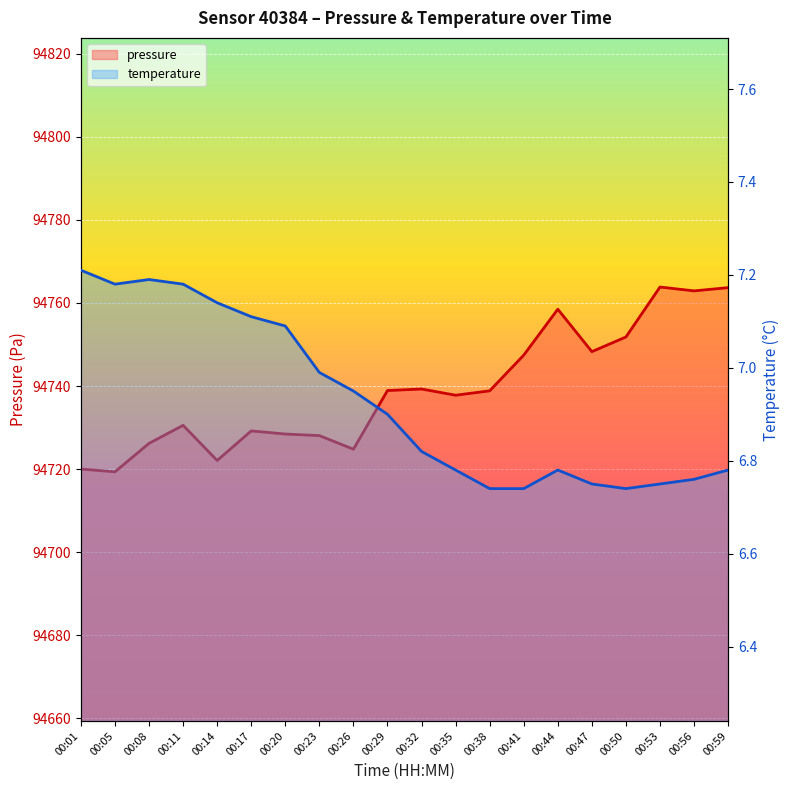

List the labels in order of pressure value, smallest first.

00:05, 00:01, 00:14, 00:26, 00:08, 00:23, 00:20, 00:17, 00:11, 00:35, 00:38, 00:29, 00:32, 00:41, 00:47, 00:50, 00:44, 00:56, 00:59, 00:53